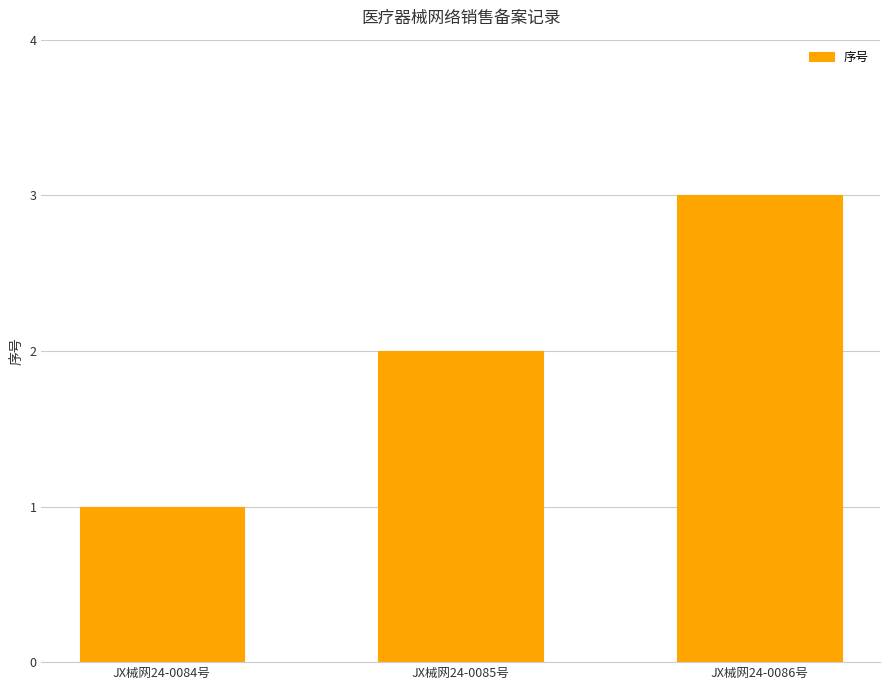

Is it true that the value at JX械网24-0085号 is 3?

False